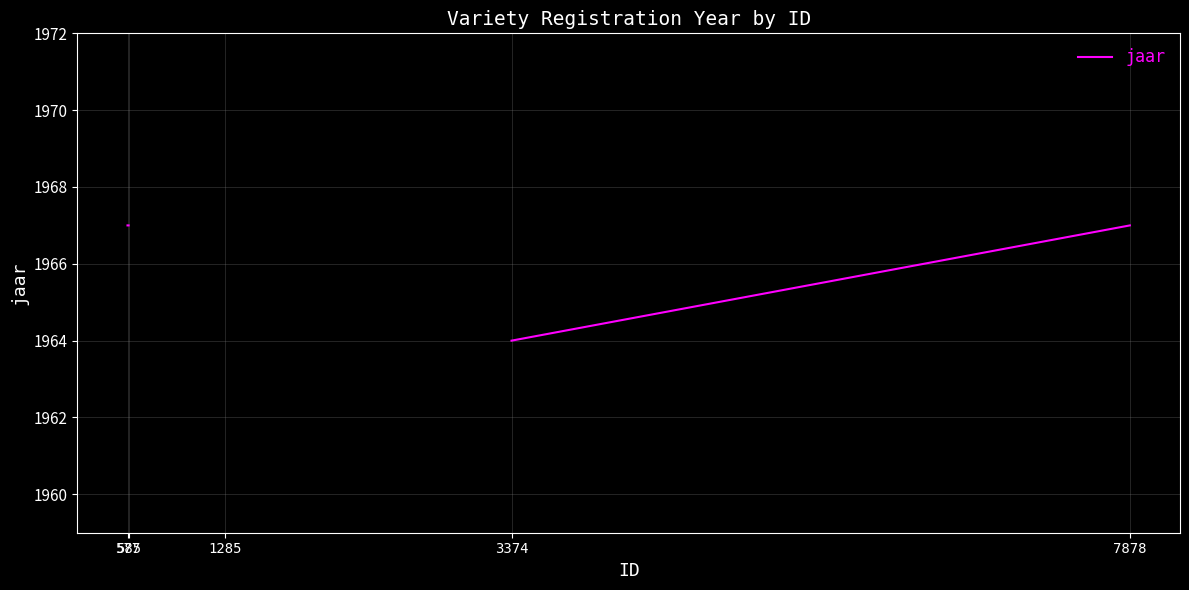

Count the values in the range 1967 to 1968.

3